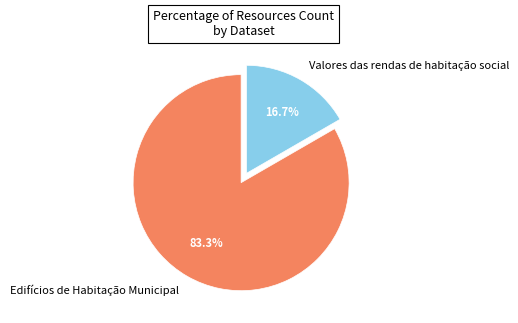

To the nearest percent, what is the difference between the largest and smallest slice percentages?

67%